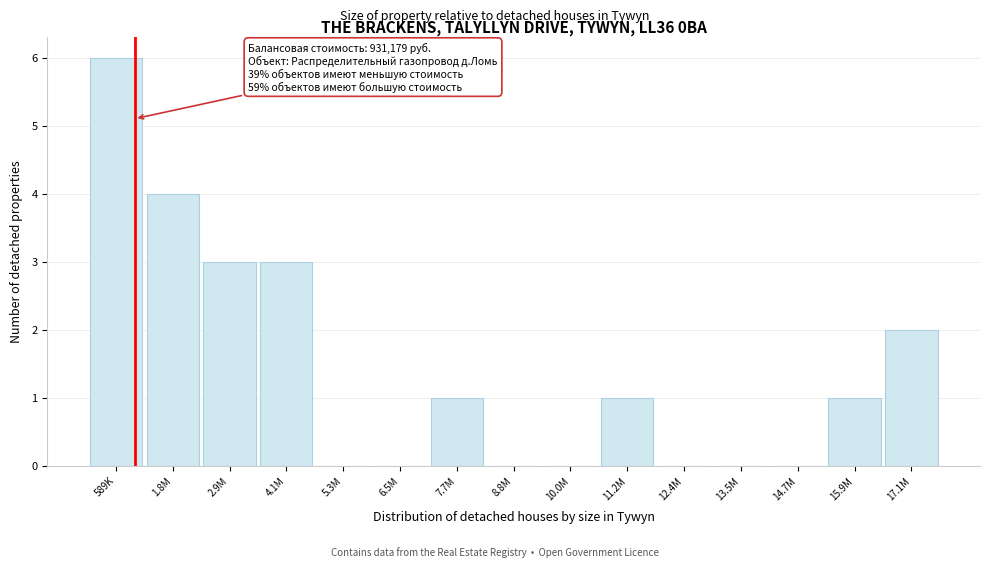

Reading right to left, list all the values displayed in this chart.

17.1M=2	15.9M=1	14.7M=0	13.5M=0	12.4M=0	11.2M=1	10.0M=0	8.8M=0	7.7M=1	6.5M=0	5.3M=0	4.1M=3	2.9M=3	1.8M=4	589K=6